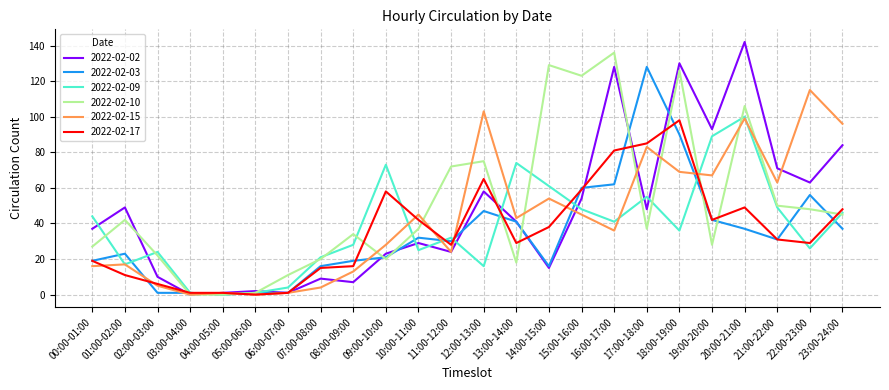

Is the value of 2022-02-10 at 06:00-07:00 greater than the value of 2022-02-17 at 05:00-06:00?

Yes